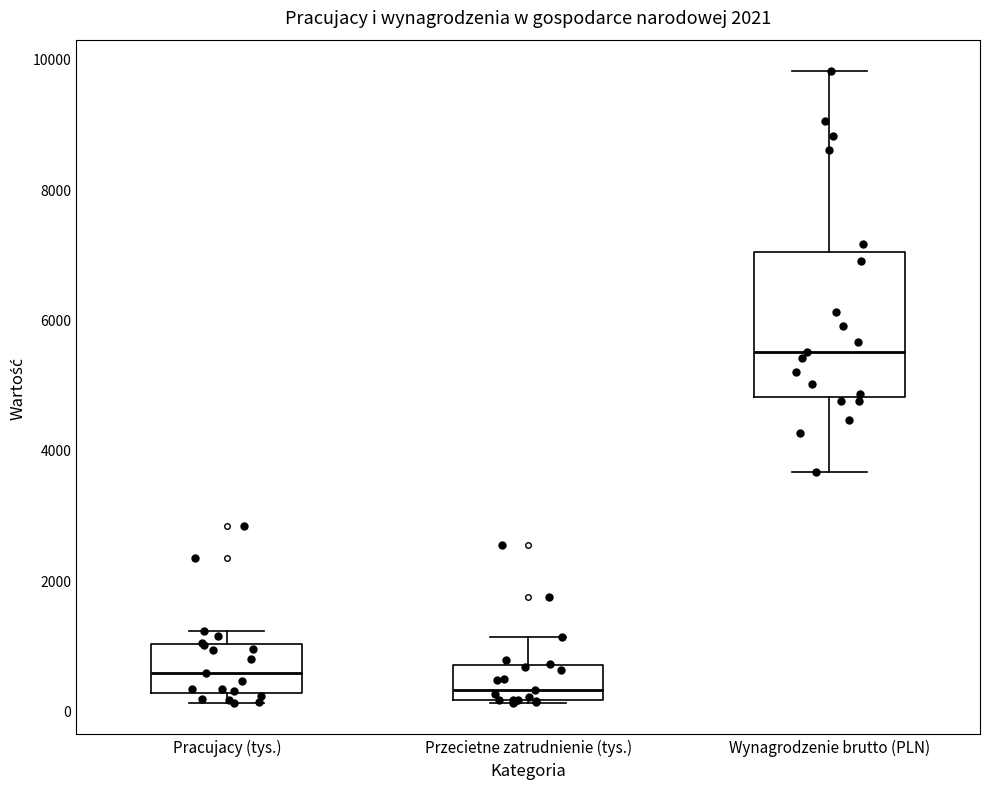

Reading left to right, transcribe this box plot: for each box, give where its median line is, the range the box spans, and where its two whiskers end, as read against the y-axis. The values are not printed on the chart, so give them approximately, as read against the axis.

Pracujacy (tys.): median 600, box 200 to 1000, whiskers 200 (just below the box's lower edge) to 1200
Przecietne zatrudnienie (tys.): median 400, box 200 to 600, whiskers 200 to 1200
Wynagrodzenie brutto (PLN): median 5400, box 4800 to 7000, whiskers 3600 to 9800